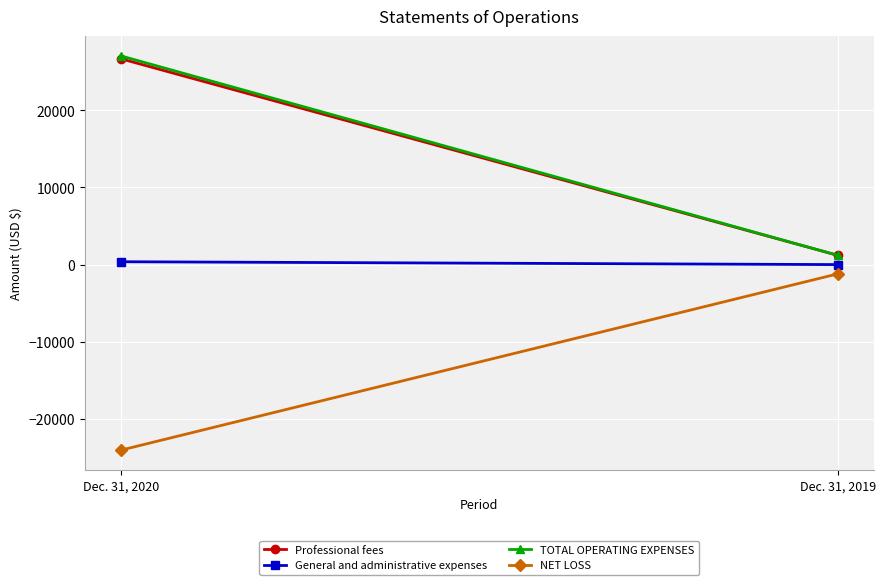

Reading left to right, what are all the values shown in this chart?

Professional fees: Dec. 31, 2020=26691	Dec. 31, 2019=1200
General and administrative expenses: Dec. 31, 2020=371	Dec. 31, 2019=0
TOTAL OPERATING EXPENSES: Dec. 31, 2020=27062	Dec. 31, 2019=1200
NET LOSS: Dec. 31, 2020=-24062	Dec. 31, 2019=-1200